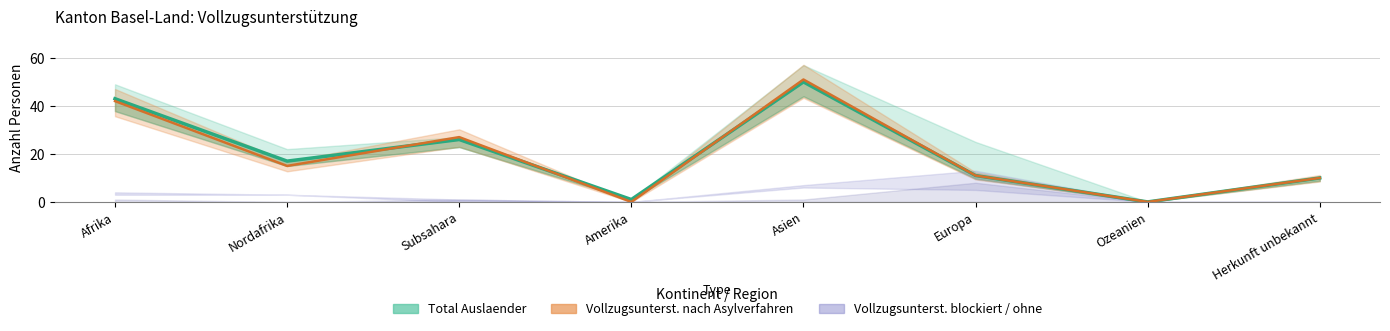

How many points are lower than both their immediate neighbors (excluding endpoints)?

3